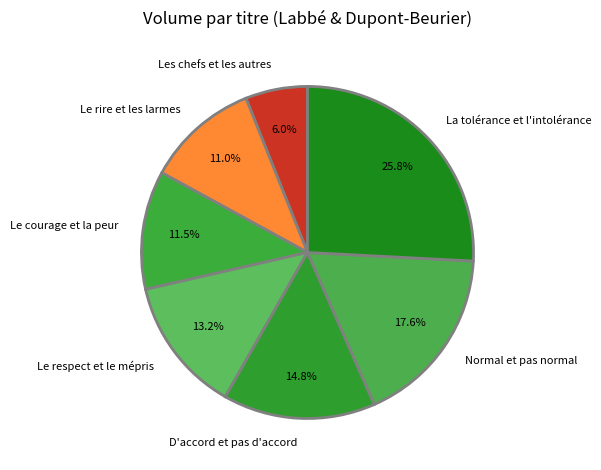

To the nearest percent, what is the combined percentage of Les chefs et les autres and Normal et pas normal?

24%